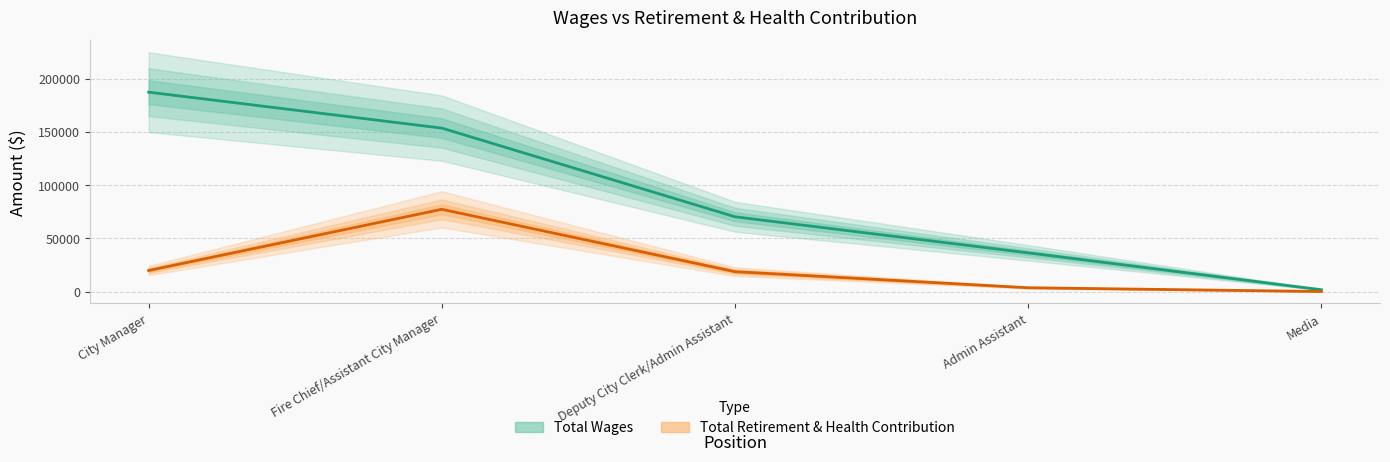

Rank the series at Admin Assistant from highest to lowest value.

Total Wages, Total Retirement & Health Contribution